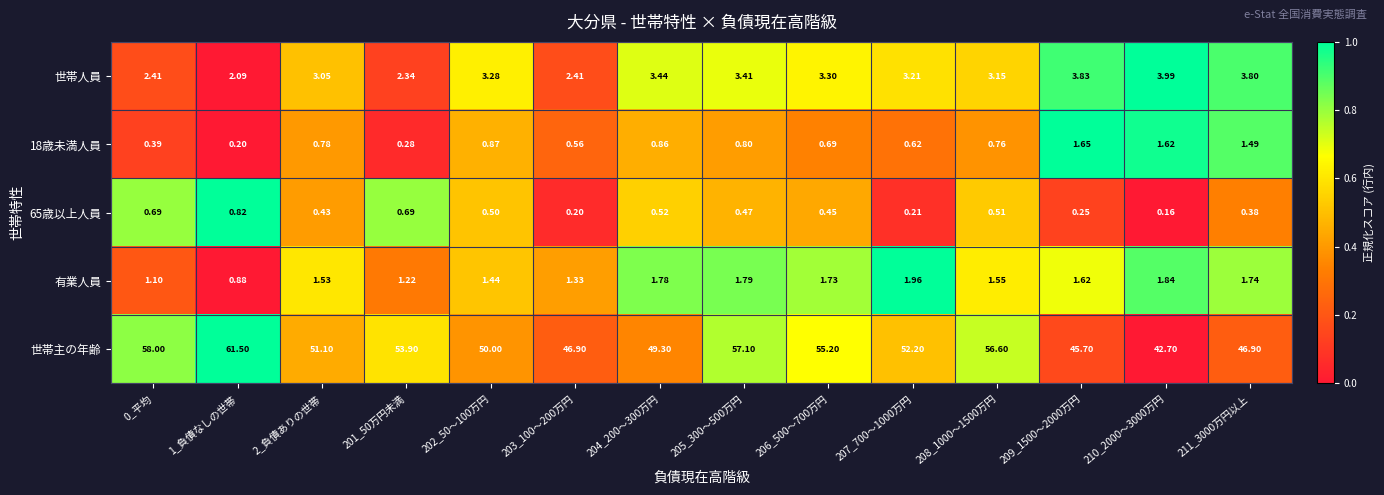

Is the value of 有業人員 at 204_200～300万円 greater than the value of 世帯人員 at 209_1500～2000万円?

No